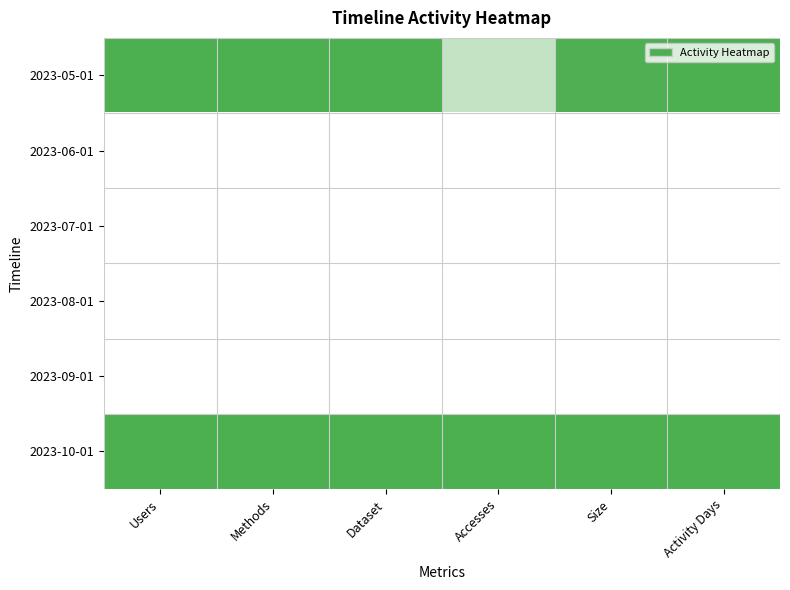

What is the difference between the highest and lowest values at Activity Days?

1.0